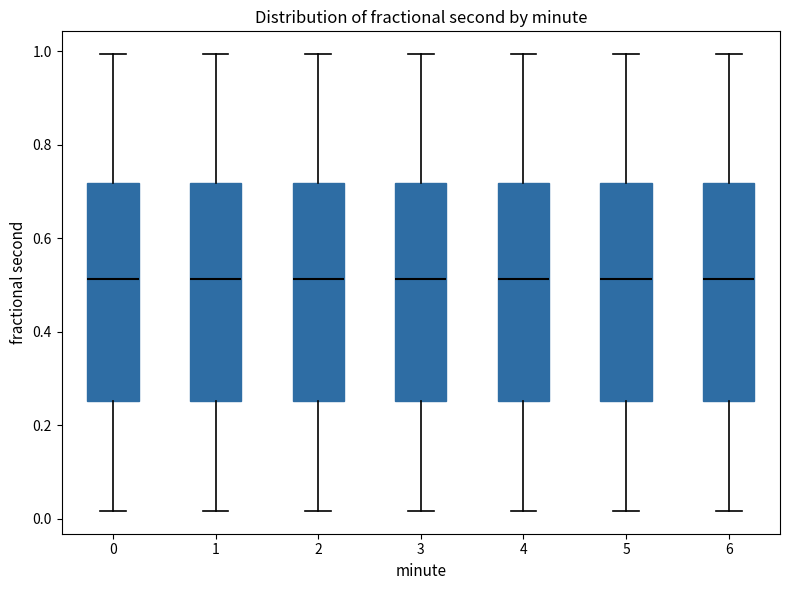

Where does the lower whisker of the box at x = 2 end on the y-axis? The values are not printed on the chart, so give them approximately, as read against the axis.

0.02